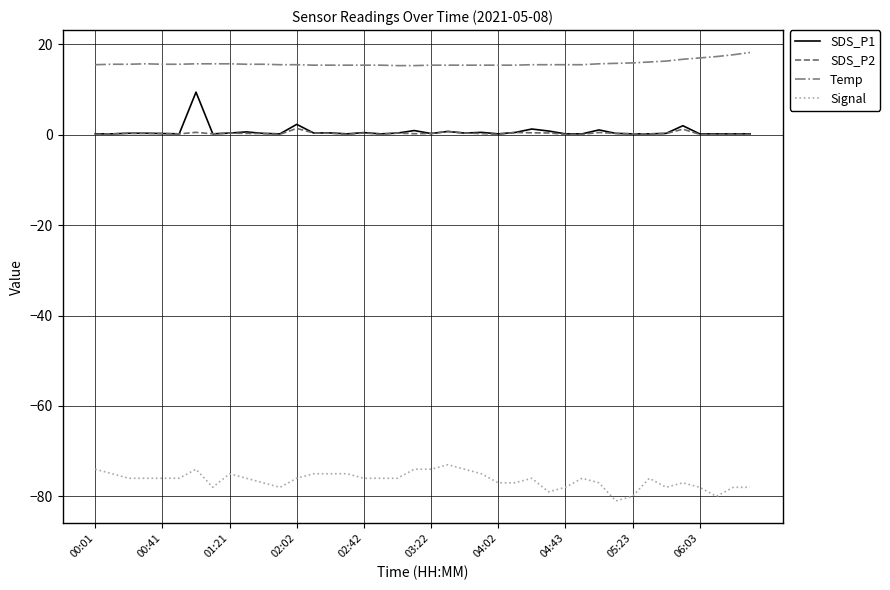

What is the lowest value of the Temp series?

15.3